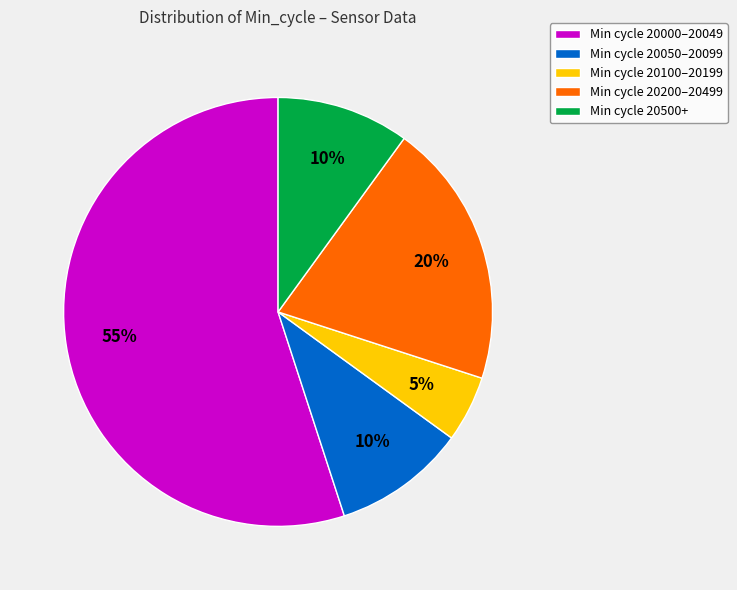

Which slice is the smallest?

Min cycle 20100–20199